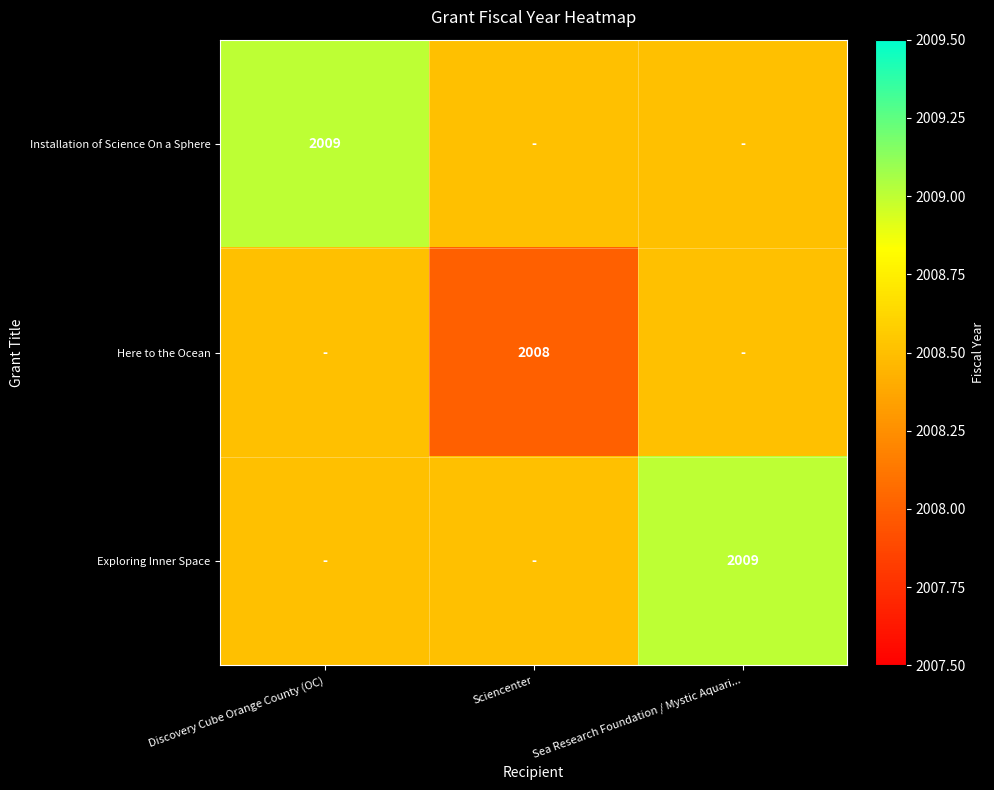

Which category has the lowest value across all series?

Sciencenter